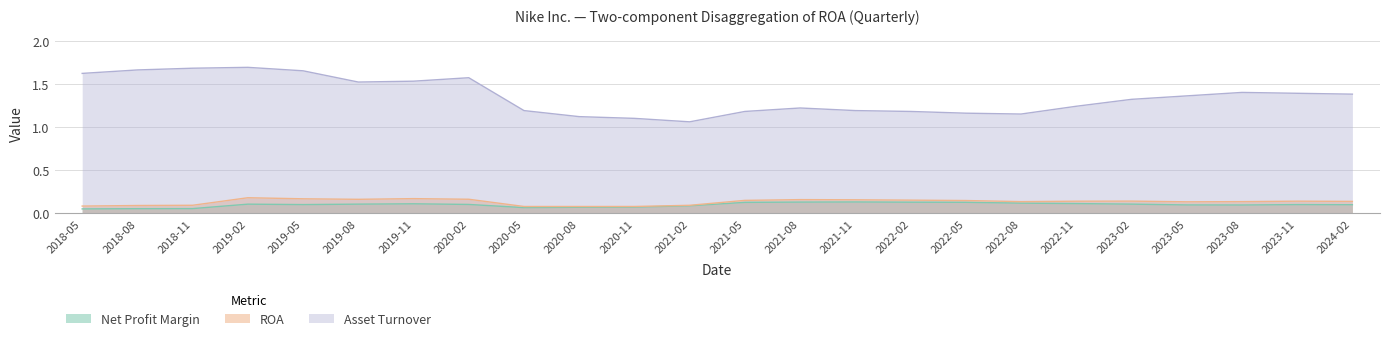

True or false: ROA and Net Profit Margin cross at least once.

False